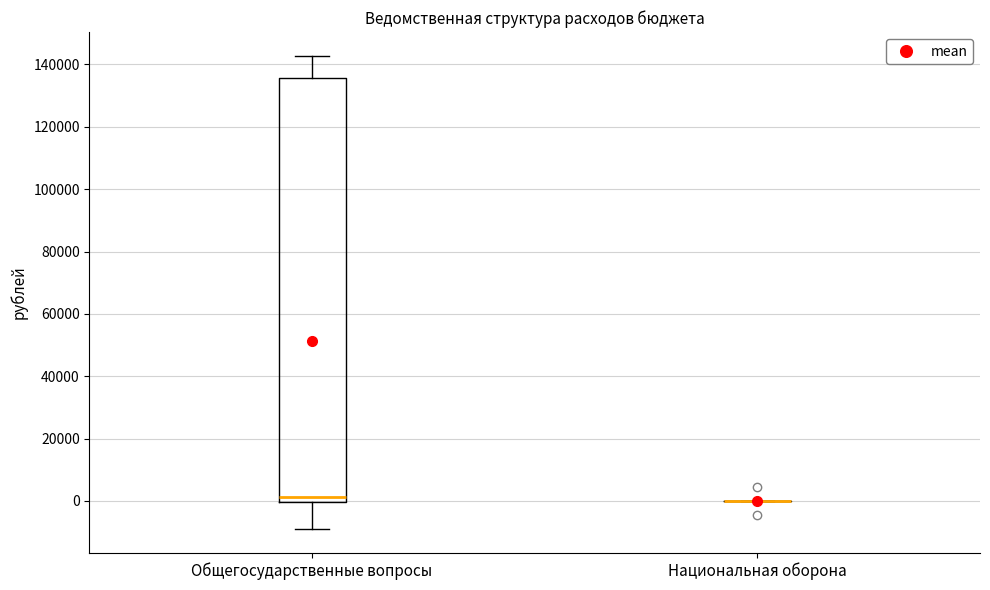

Reading left to right, read every box against the y-axis: the position of its median line, the range the box covers, and the ends of its whiskers. The values are not printed on the chart, so give them approximately, as read against the axis.

Общегосударственные вопросы: median 2000, box 0 to 136000, whiskers -8000 to 142000
Национальная оборона: box collapsed to a line at 0, whiskers 0 to 0